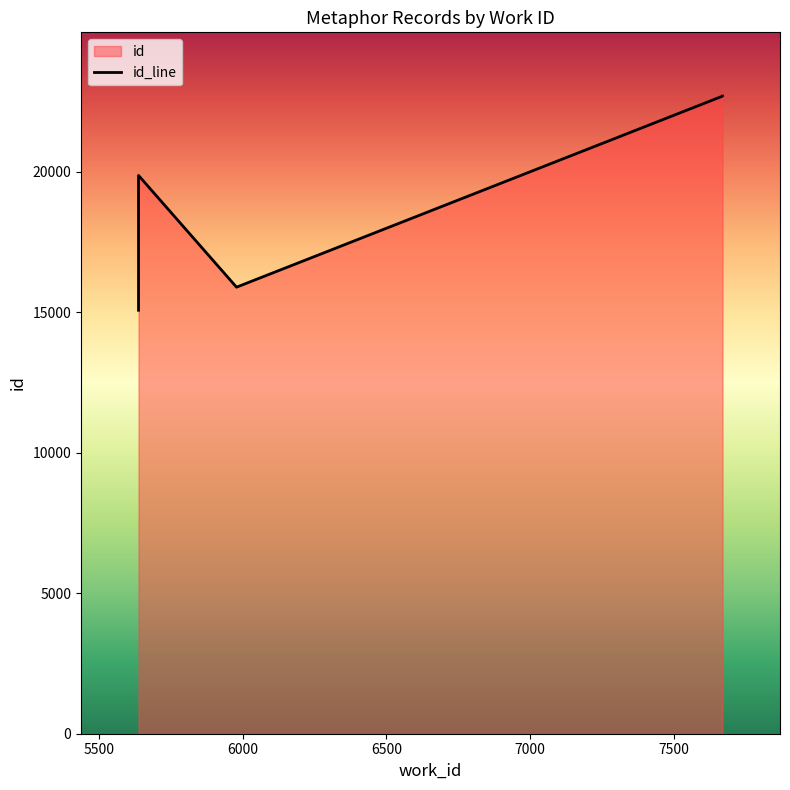

Does the chart display data point markers on the line(s)?

No